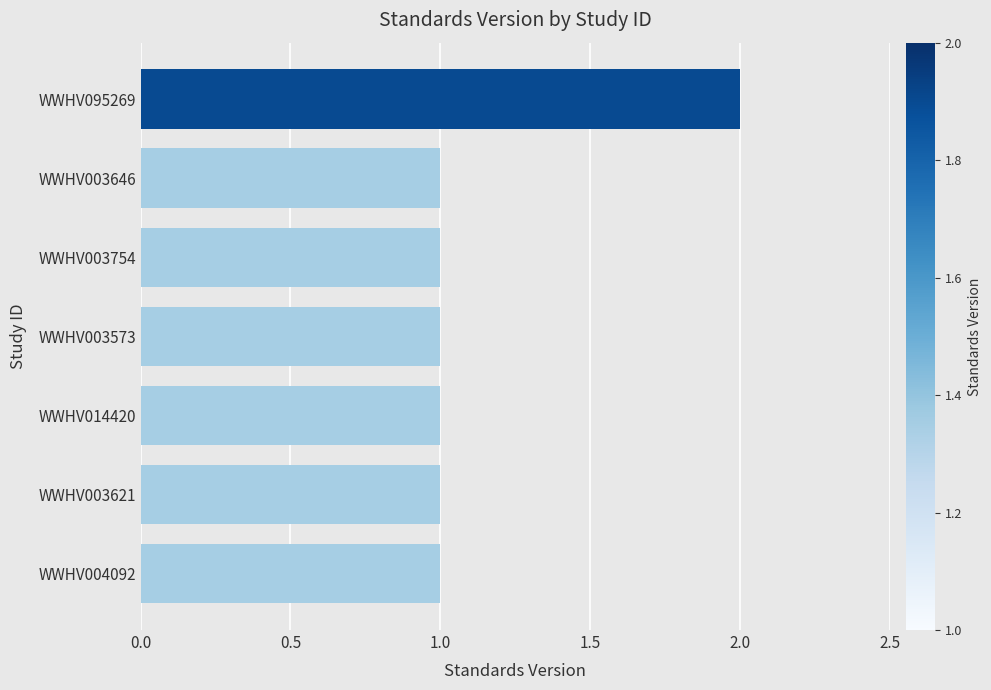

The chart shows a value of 1 at WWHV003754. True or false?

True